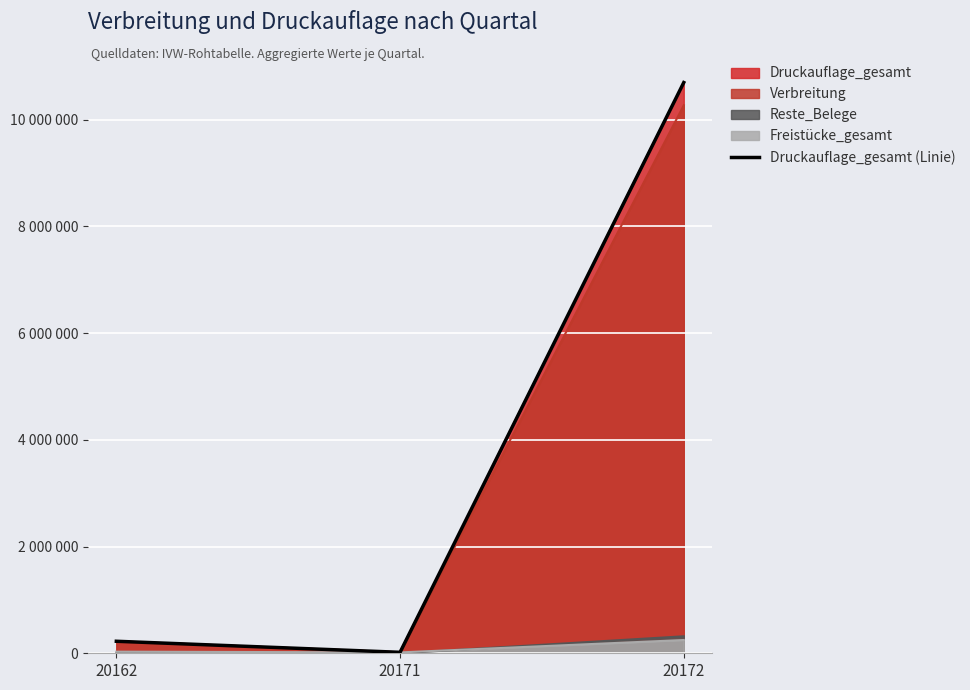

What is the value of the 2nd point from the left?

18181